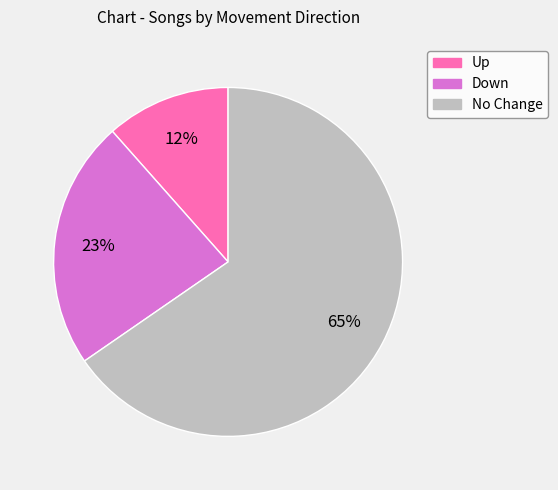

To the nearest percent, what is the average slice percentage?

33%